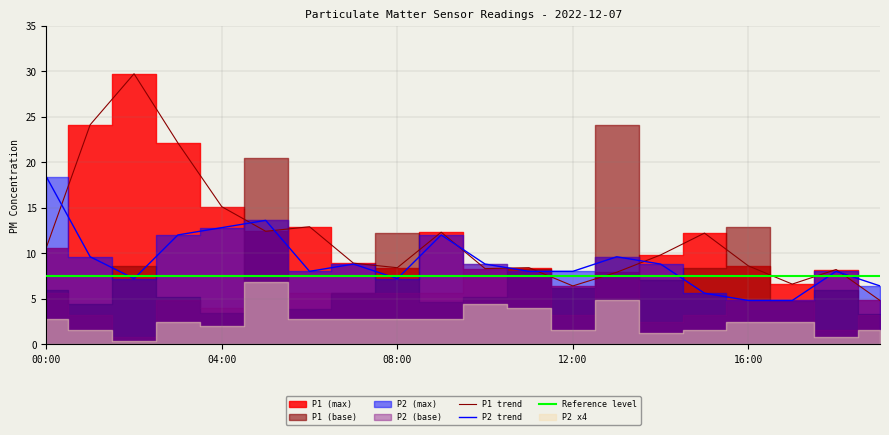

What is the sum of the P1 trend values at 14 and 19?

14.6